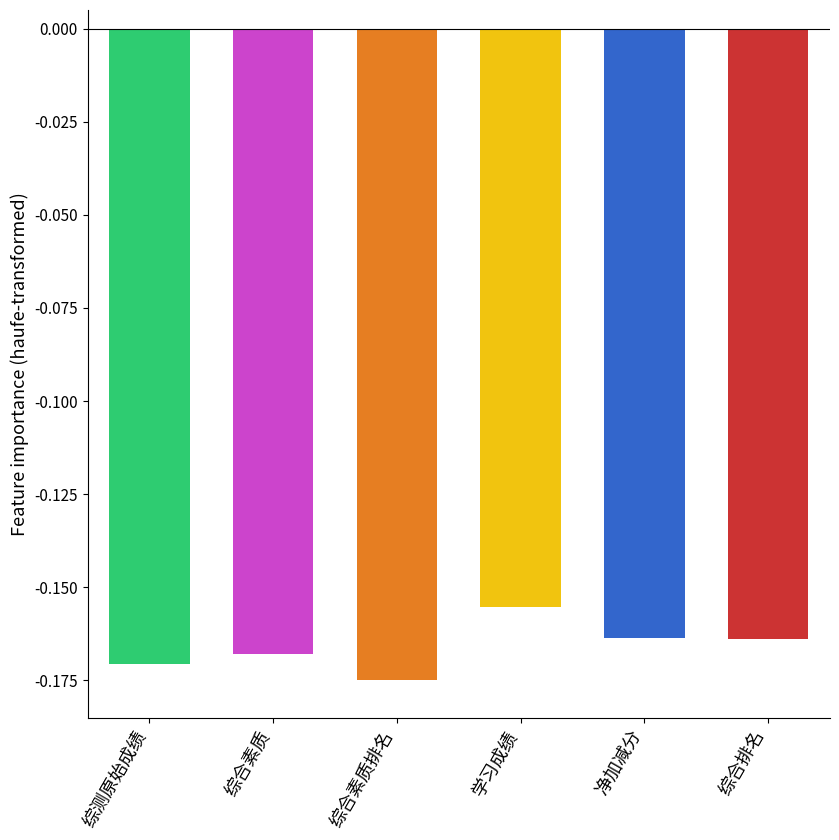

The value at 净加减分 is -0.1. True or false?

False